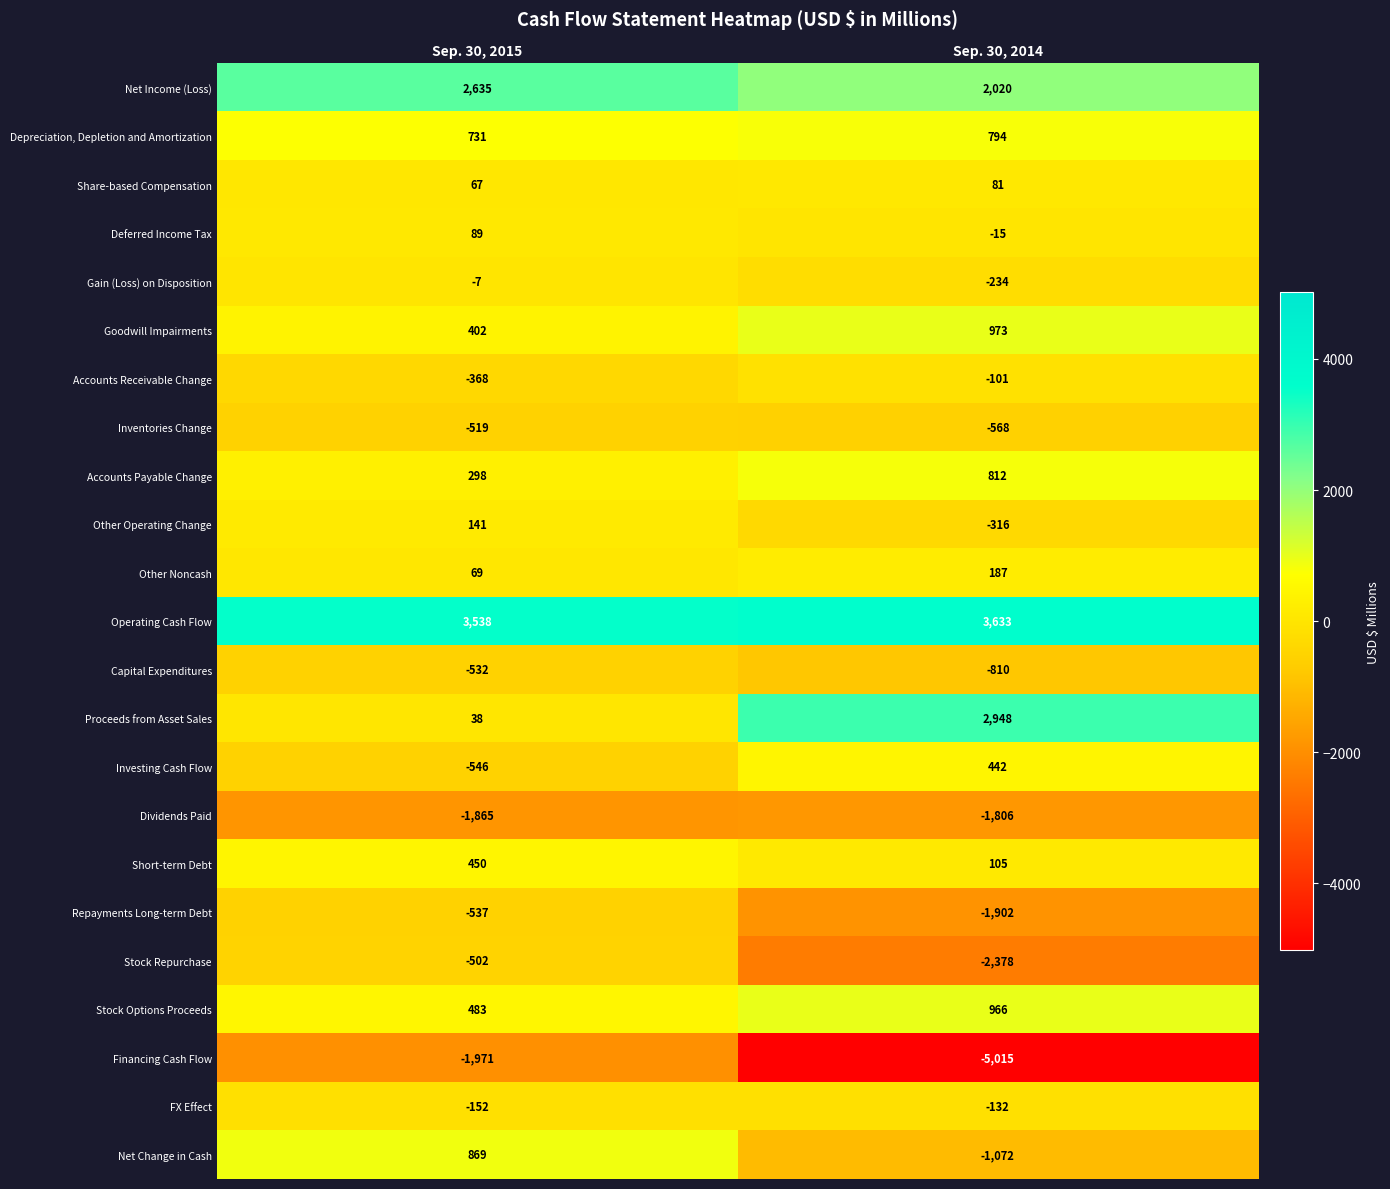

The Goodwill Impairments series shows 973 at Sep. 30, 2014. True or false?

True